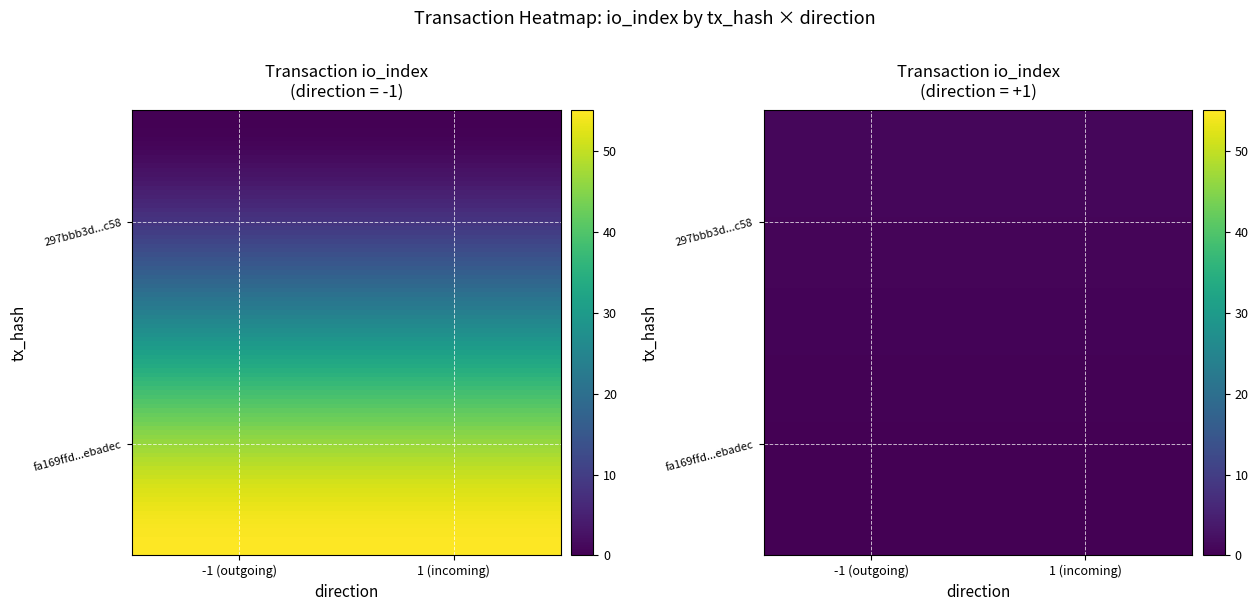

How many values in the fa169ffd5e4f464a61b1bc87b6fa88701ebadec series are below 1?

2